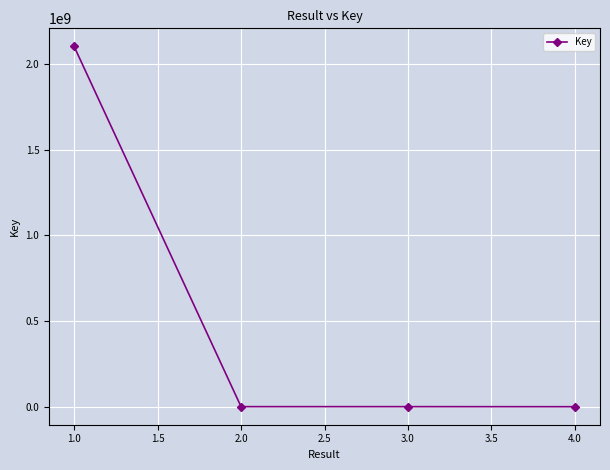

Count the number of categories in the chart.

4